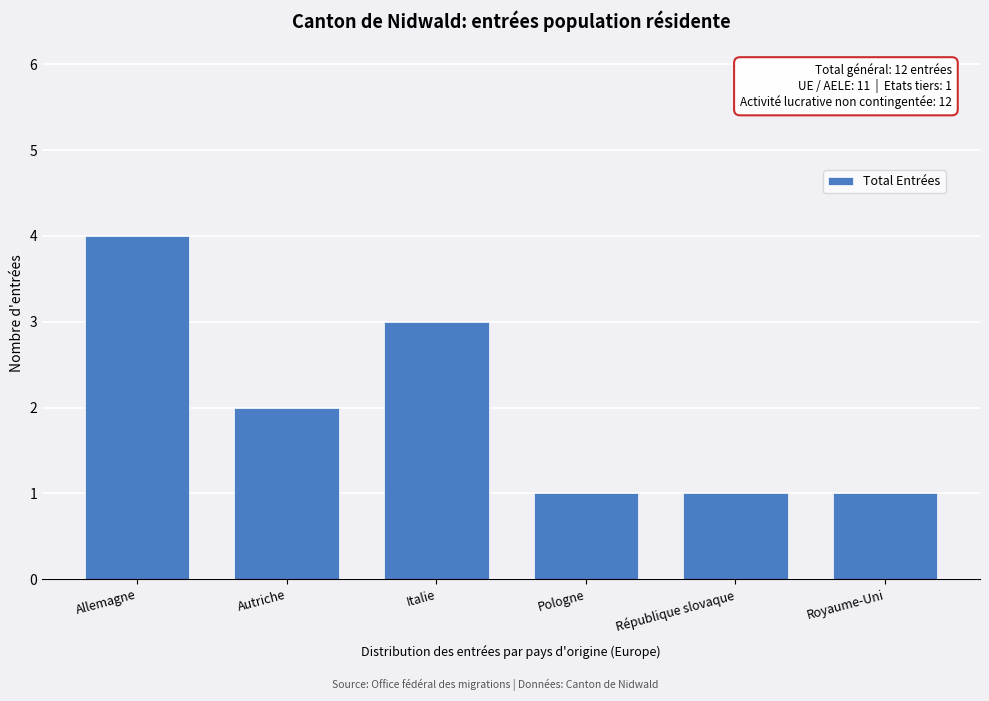

Reading left to right, what are all the values shown in this chart?

Allemagne=4	Autriche=2	Italie=3	Pologne=1	République slovaque=1	Royaume-Uni=1